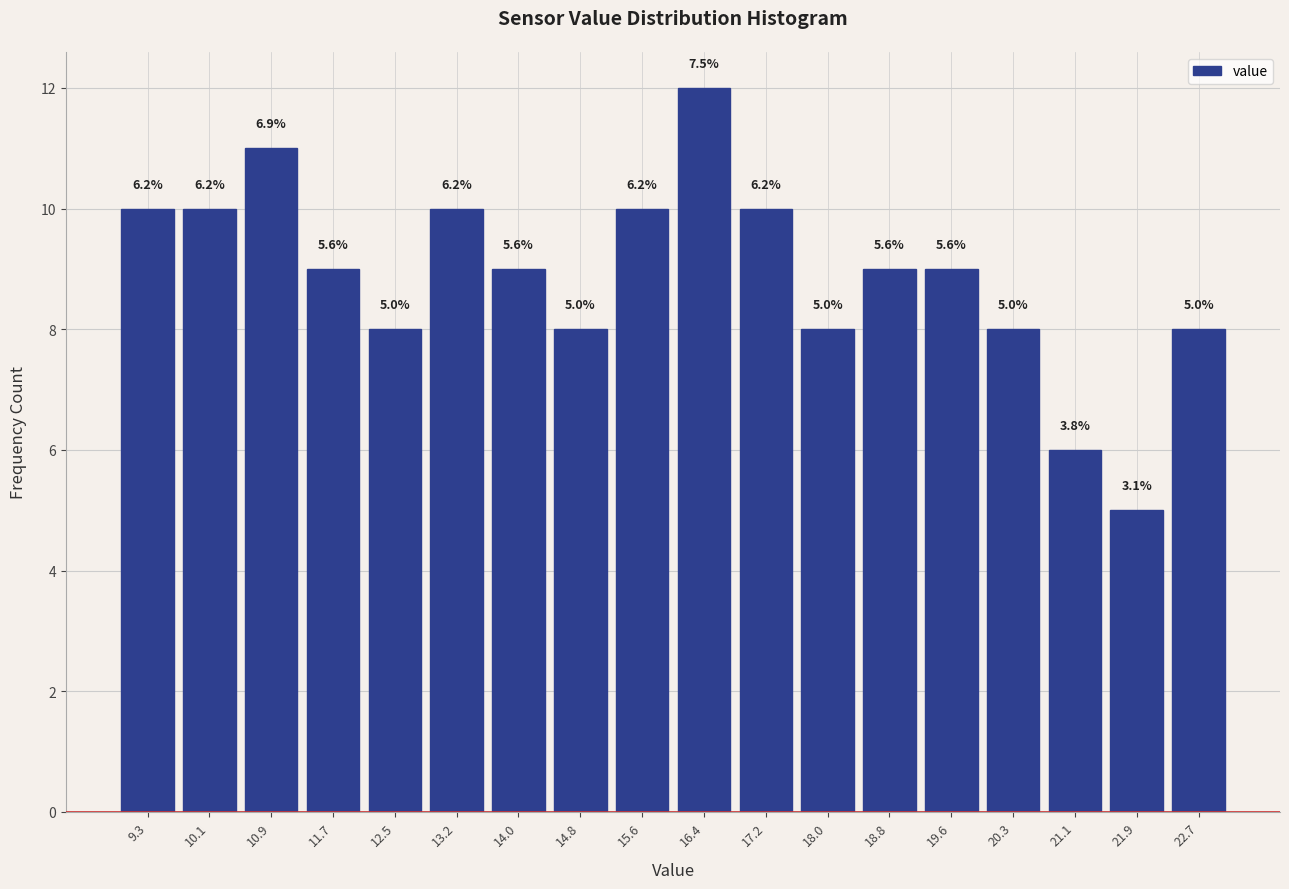

Does the chart contain any negative values?

No